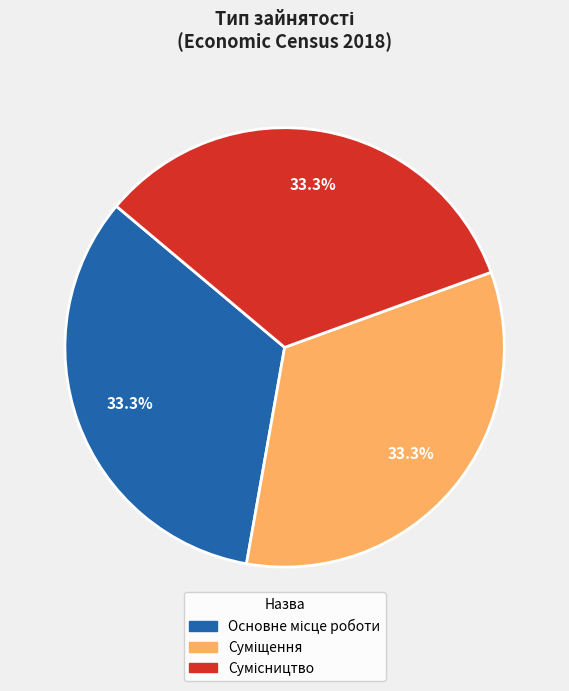

Does any single category account for the majority?

No